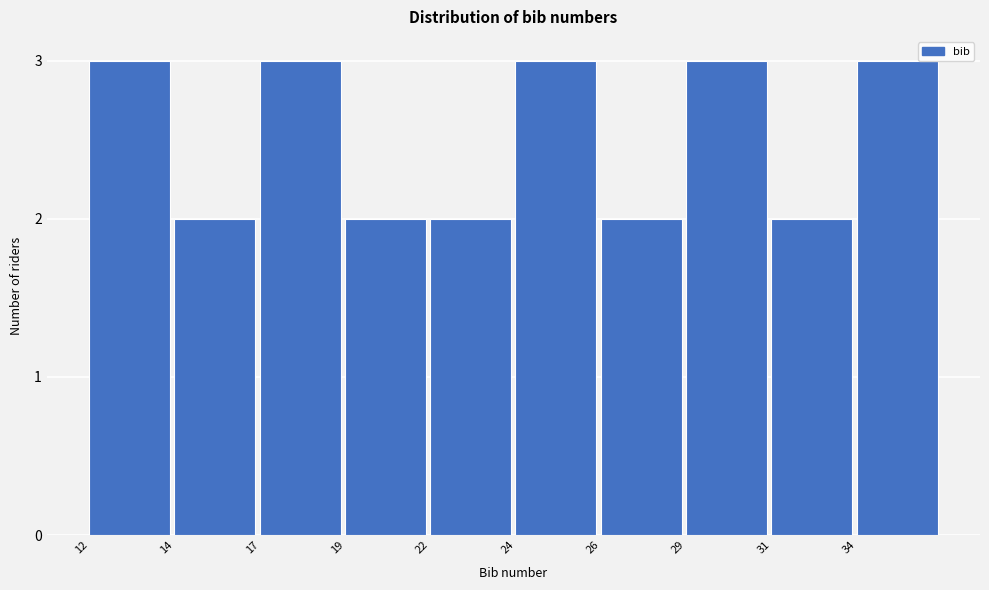

Reading left to right, transcribe all the data shown in this chart.

12=3	14=2	17=3	19=2	22=2	24=3	26=2	29=3	31=2	34=3